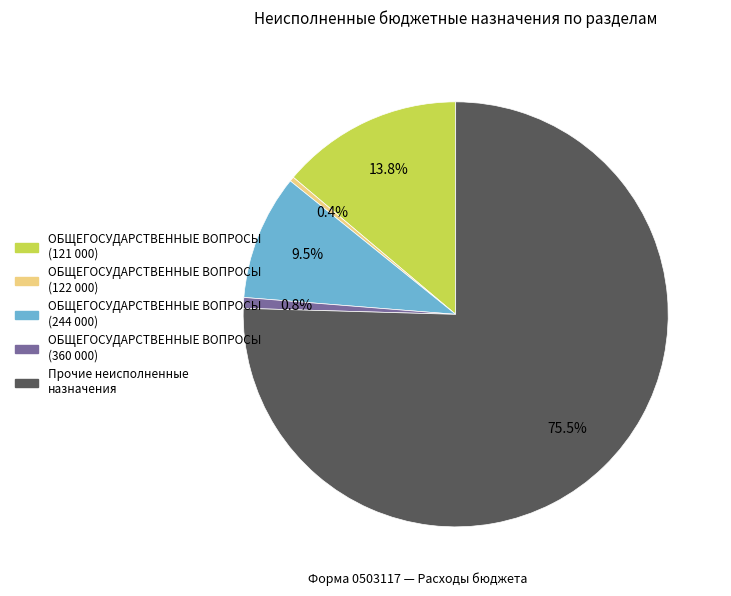

What is the largest slice in the pie chart?

Прочие неисполненные назначения